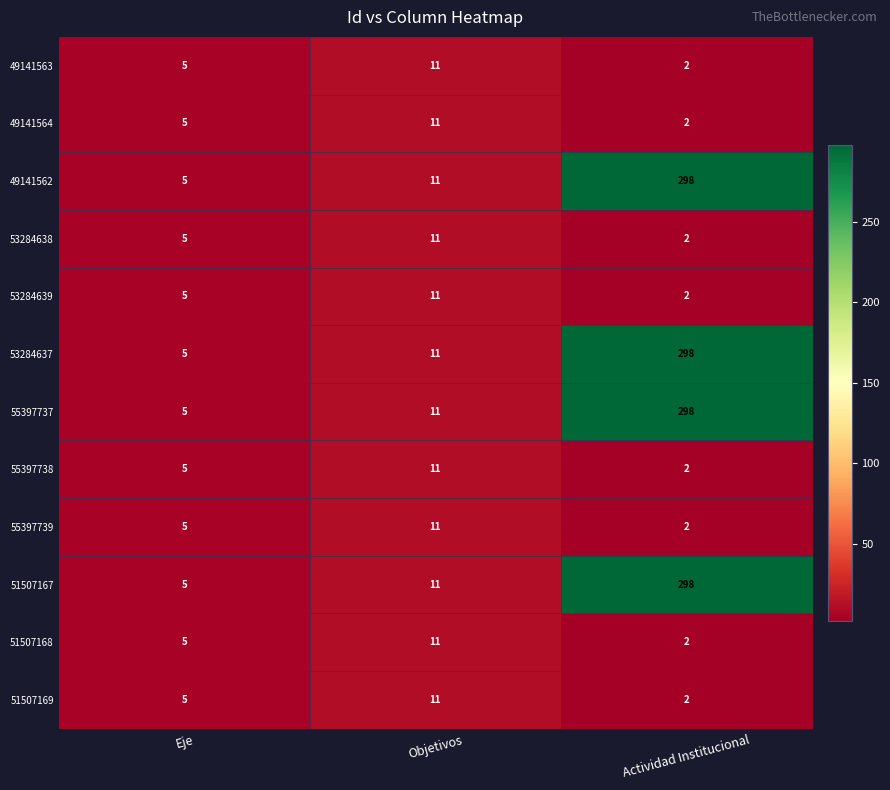

Is the value of 55397737 at Eje greater than the value of 51507169 at Objetivos?

No